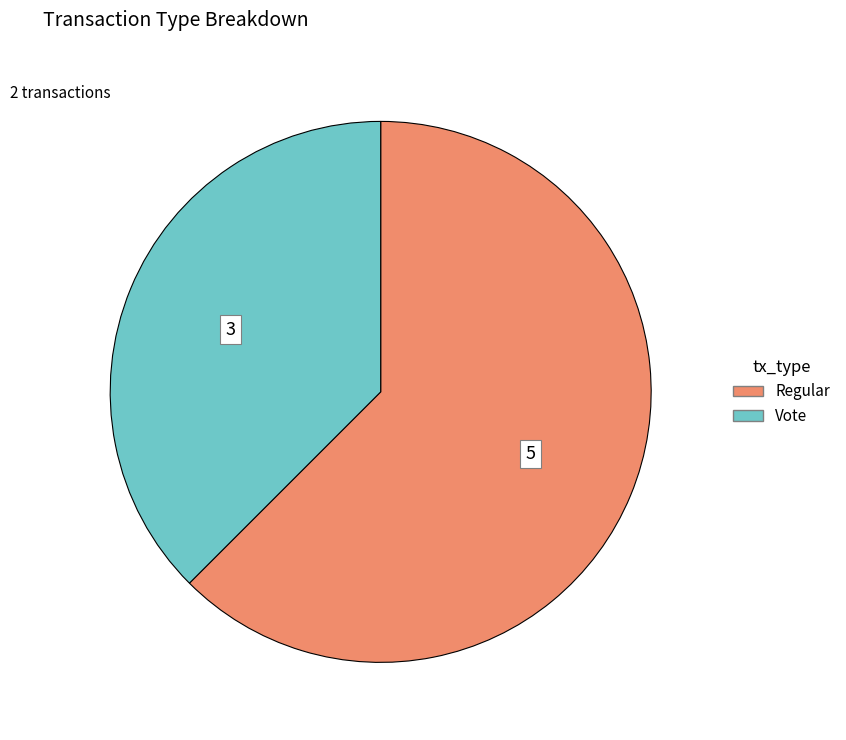

Is there any slice that represents more than half of the pie?

Yes